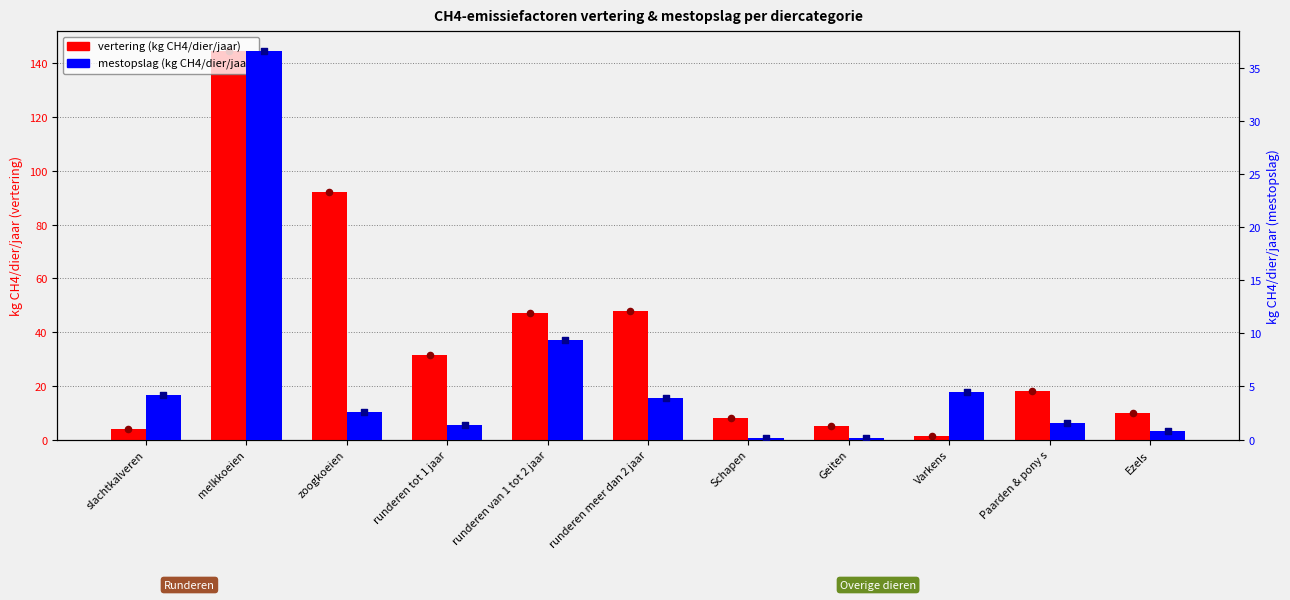

Is the value of mestopslag (kg CH4/dier/jaar) at runderen van 1 tot 2 jaar greater than the value of vertering (kg CH4/dier/jaar) at zoogkoeien?

No